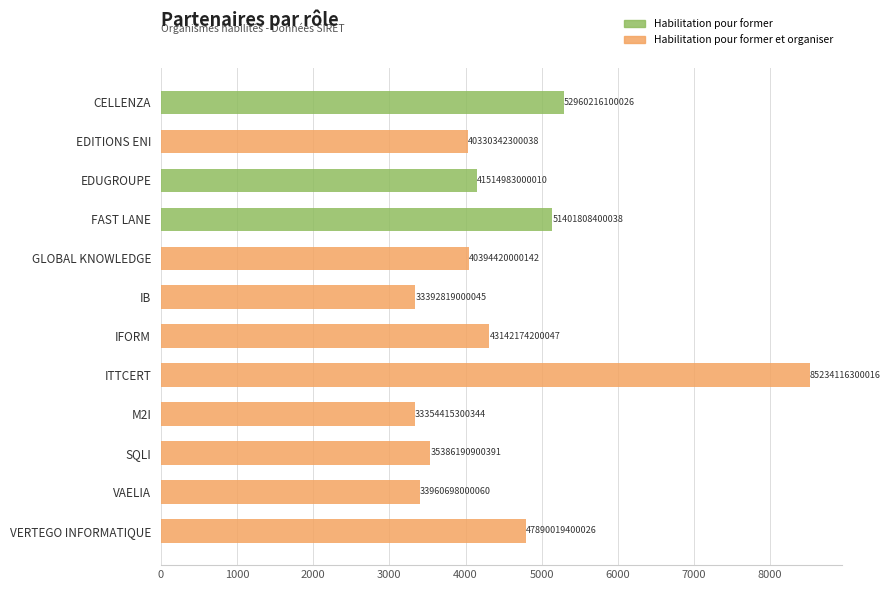

At how many categories does at least one series exceed 7079?

1